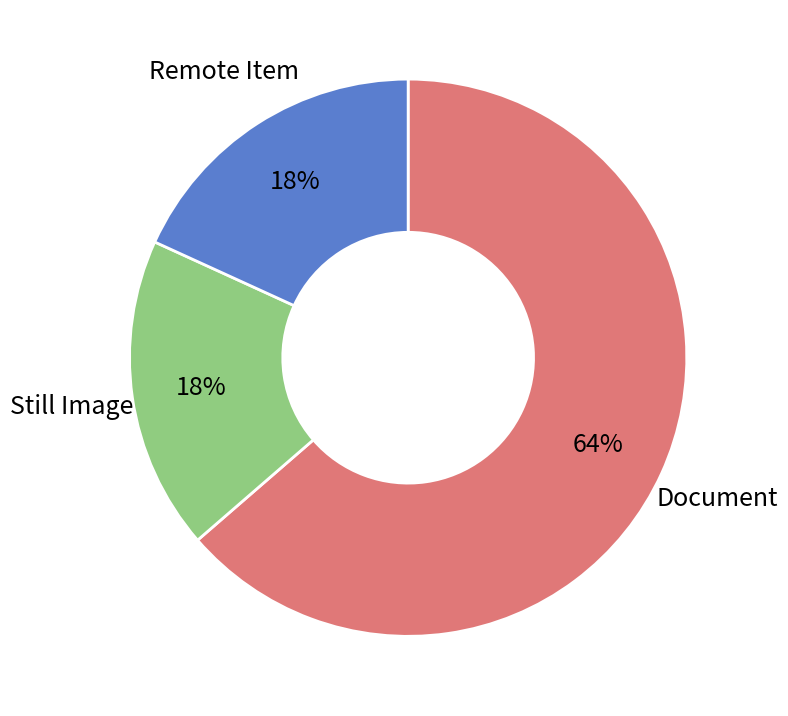

Is there any slice that represents more than half of the pie?

Yes